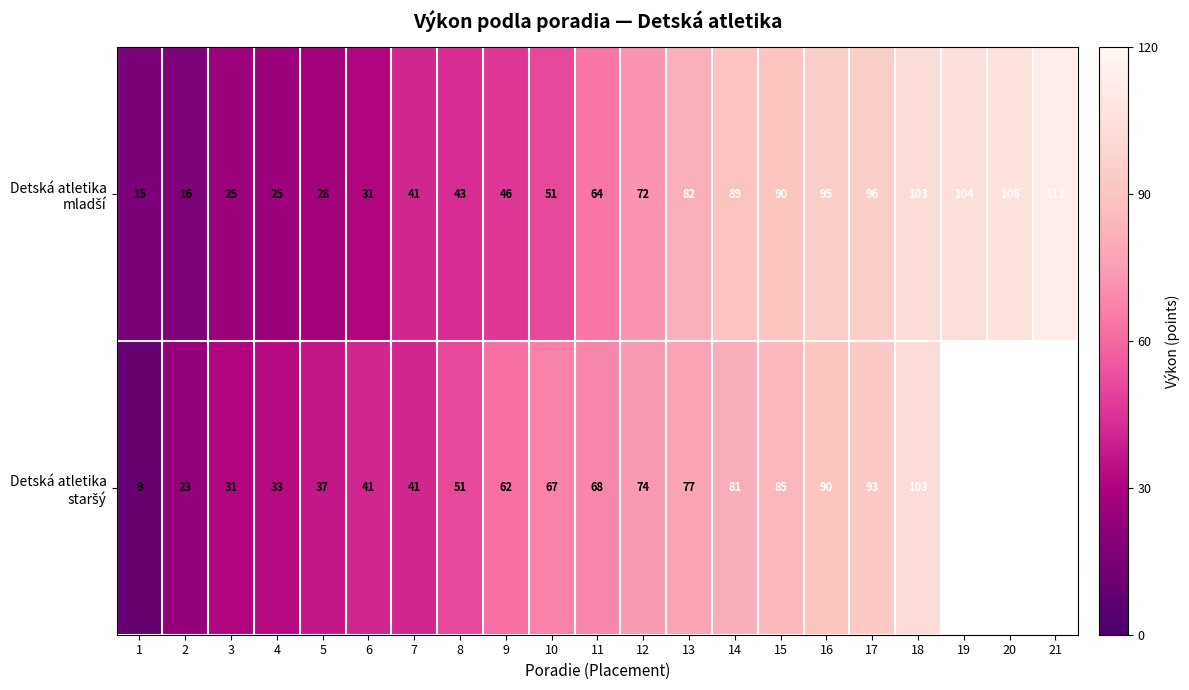

What is the difference between the highest and lowest values at 8?

8